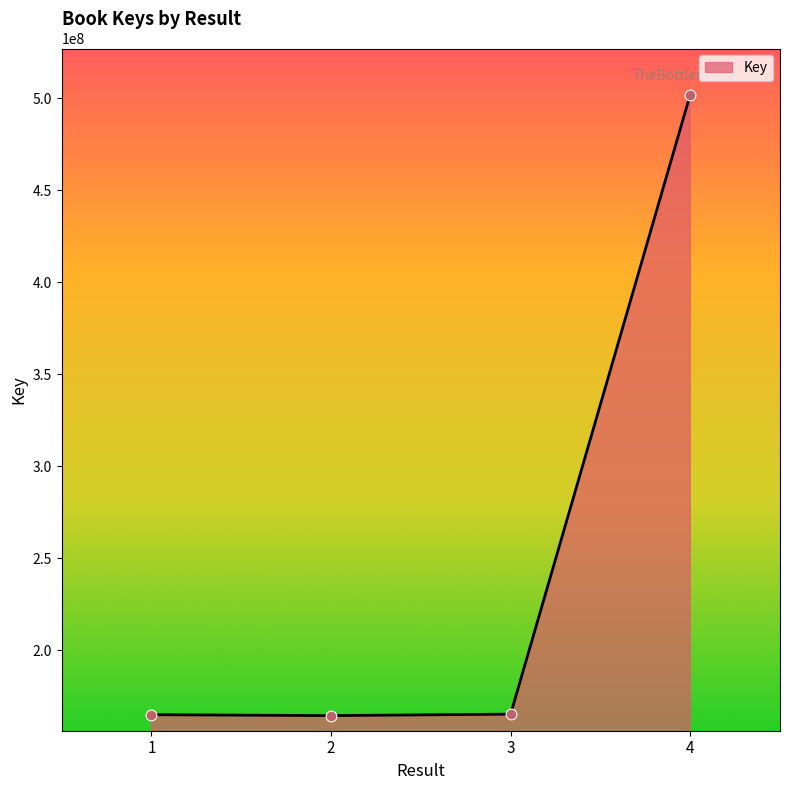

Which has a higher value, 4 or 2?

4